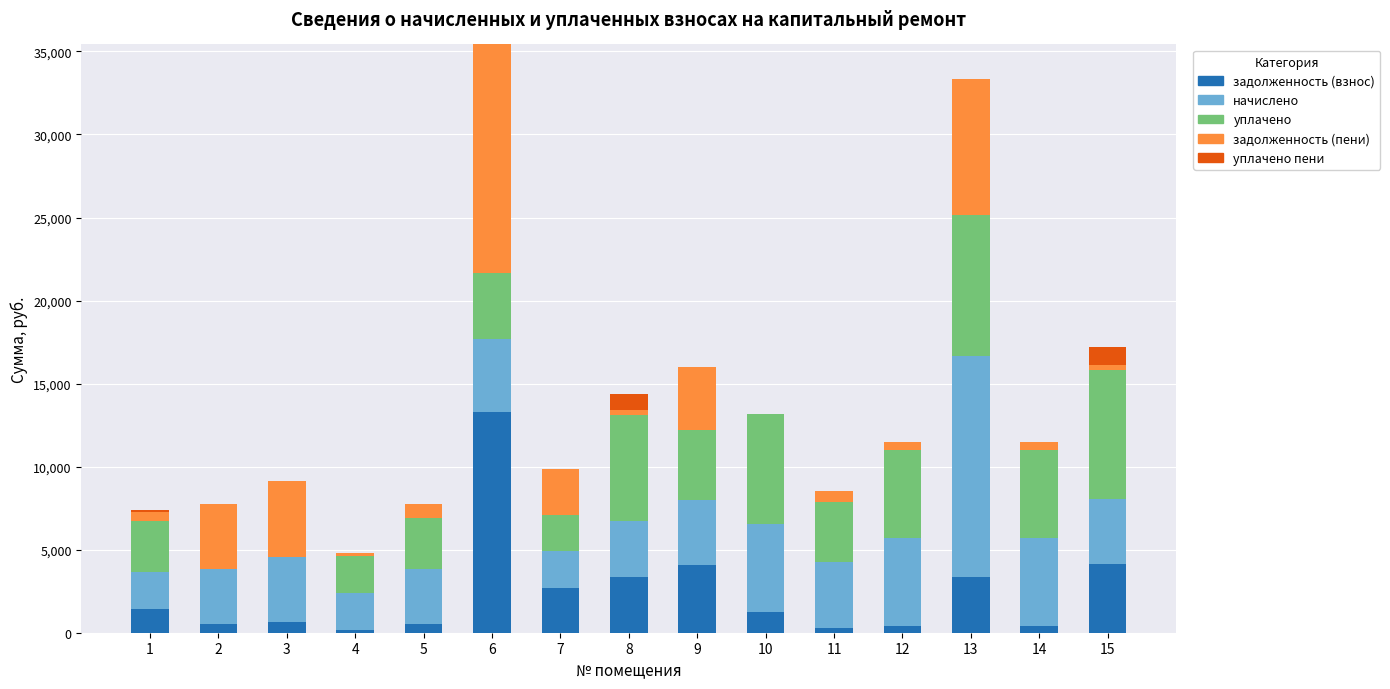

What is the maximum value for задолженность (взнос)?

13266.7